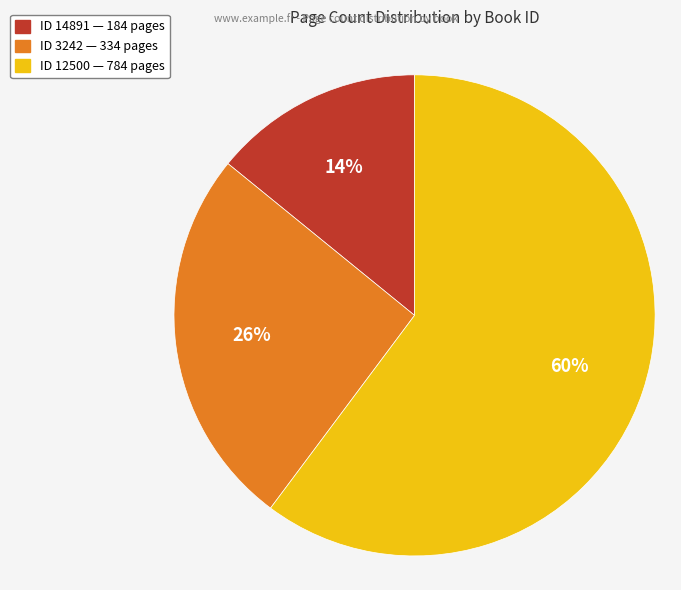

Combined, do ID 12500 — 784 pages and ID 14891 — 184 pages account for over 50%?

Yes